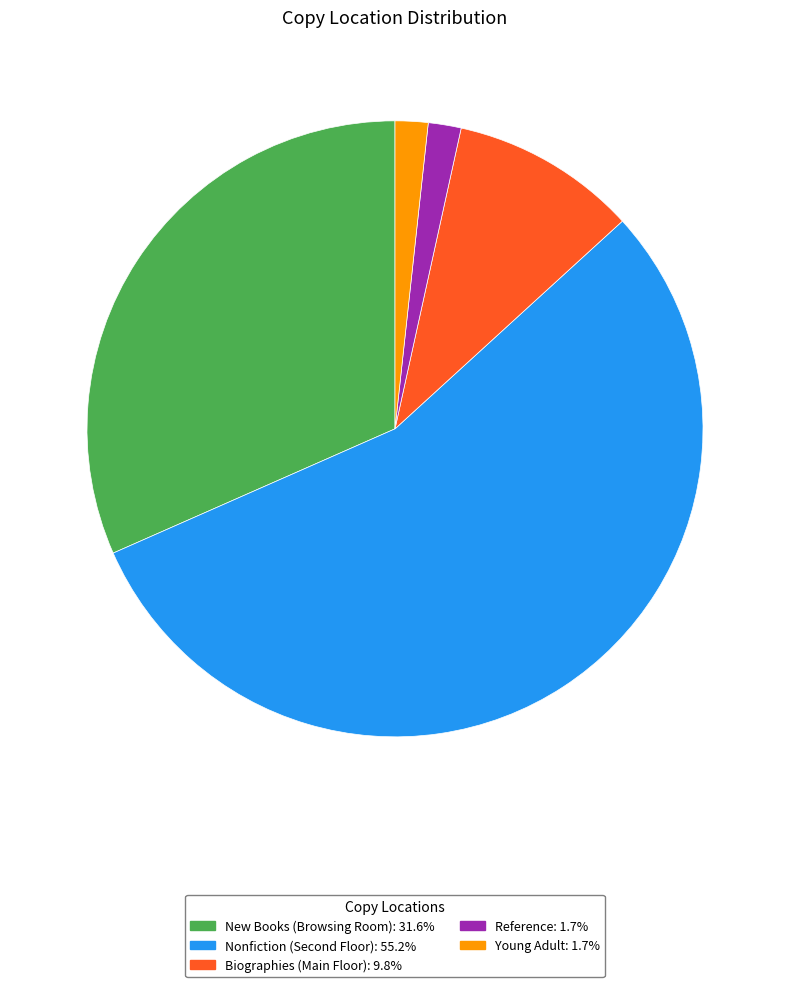

Do New Books (Browsing Room): 31.6% and Young Adult: 1.7% together represent more than half of the pie?

No